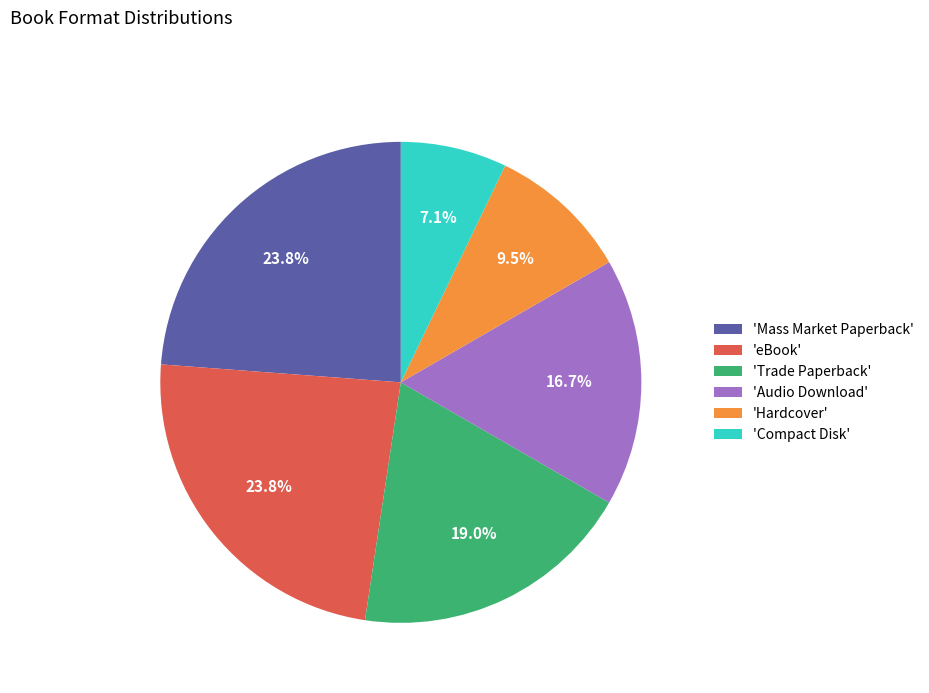

How many slices are in this pie chart?

6